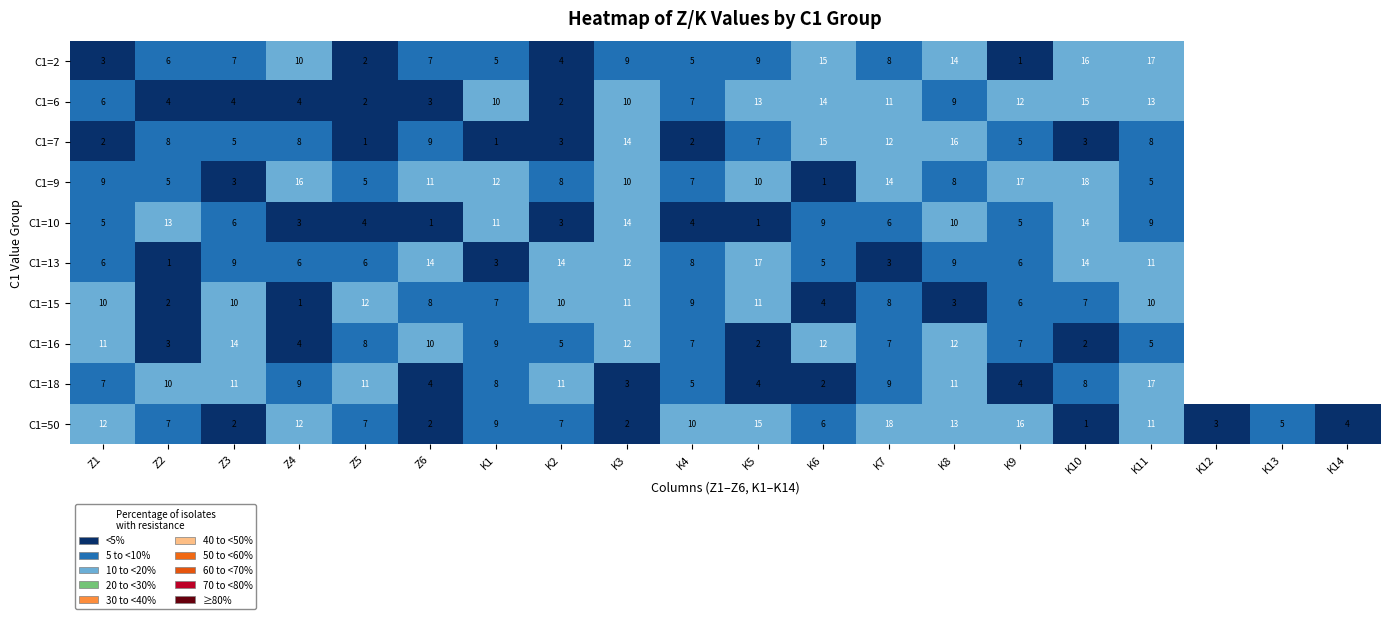

Is the value of C1=10 at K7 greater than the value of C1=6 at K5?

No